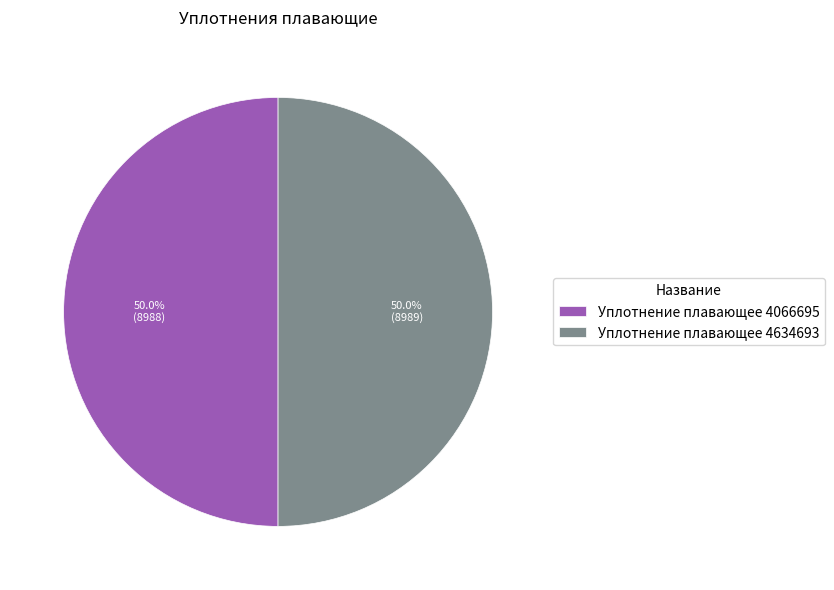

Approximately how many times larger is the value at Уплотнение плавающее 4634693 compared to Уплотнение плавающее 4066695?

1.0